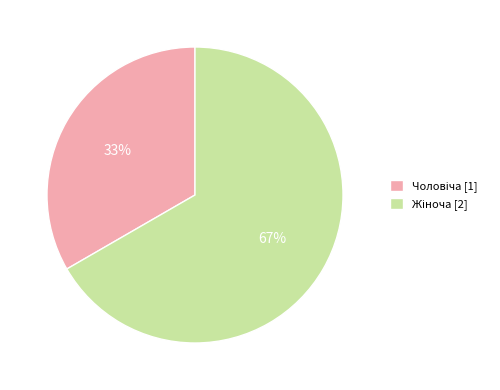

Is there any slice that represents more than half of the pie?

Yes